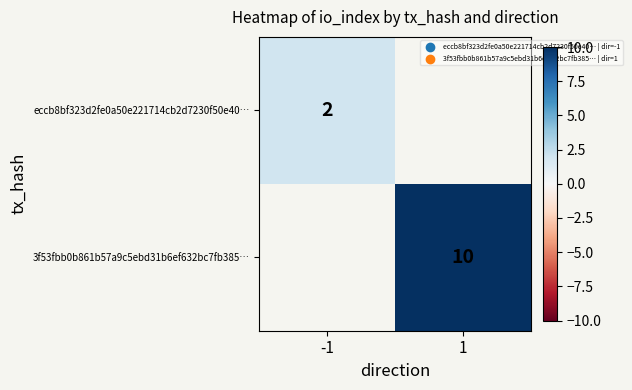

True or false: 3f53fbb0b861b57a9c5ebd31b6ef632bc7fb385… has a value of 3 at 1.

False